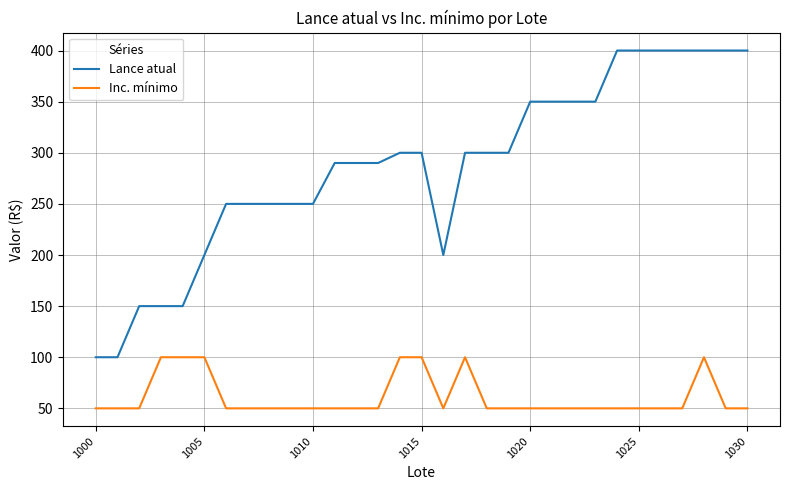

What is the maximum value for Lance atual?

400